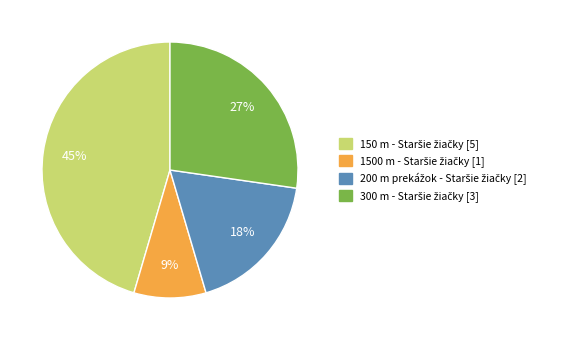

Is there any slice that represents more than half of the pie?

No